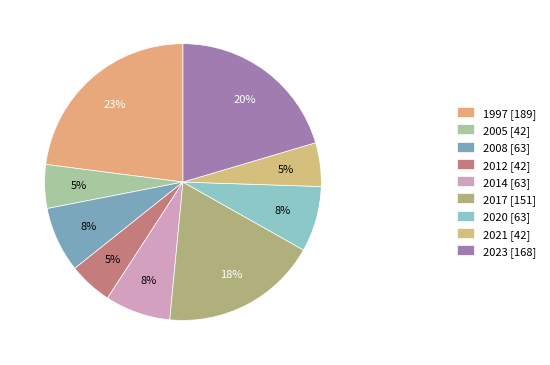

Which slice is the largest?

1997